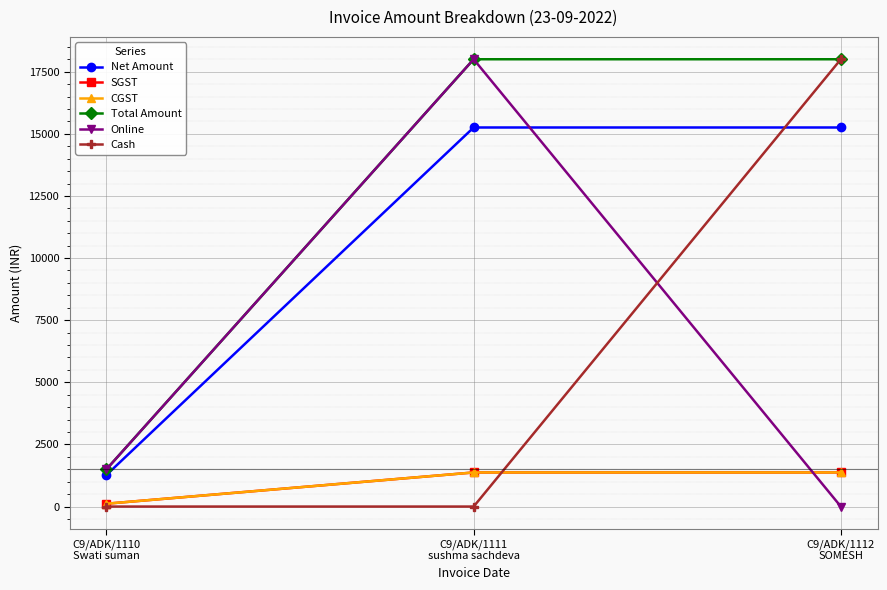

Which category has the highest value across all series?

C9/ADK/1111
sushma sachdeva